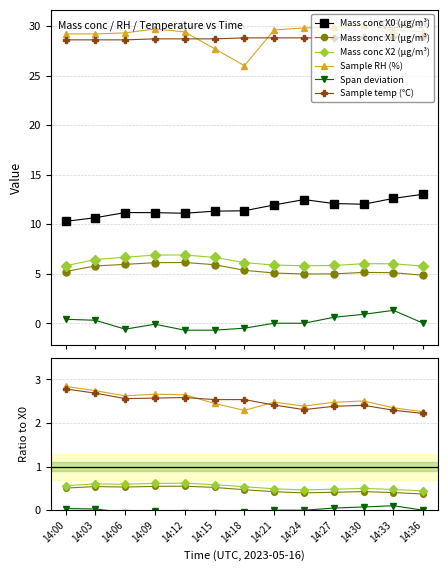

How many lines are shown in the chart?

6